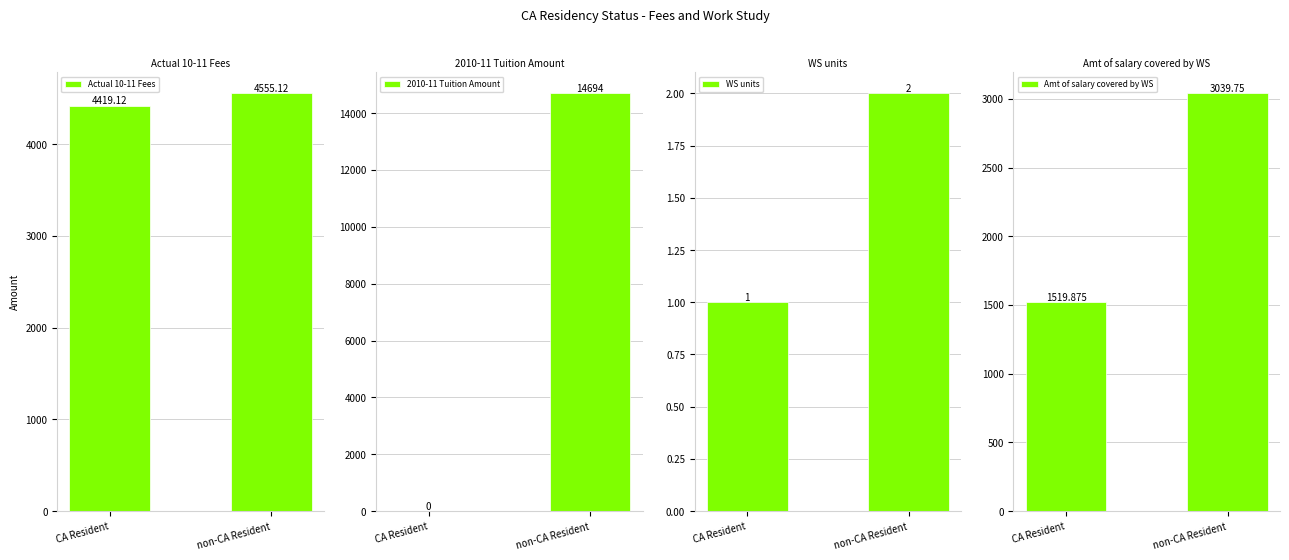

Reading right to left, extract all data points from this chart.

Actual 10-11 Fees: 4555.1	4419.1
2010-11 Tuition Amount: 14694.0	0.0
WS units: 2.0	1.0
Amt of salary covered by WS: 3039.8	1519.9